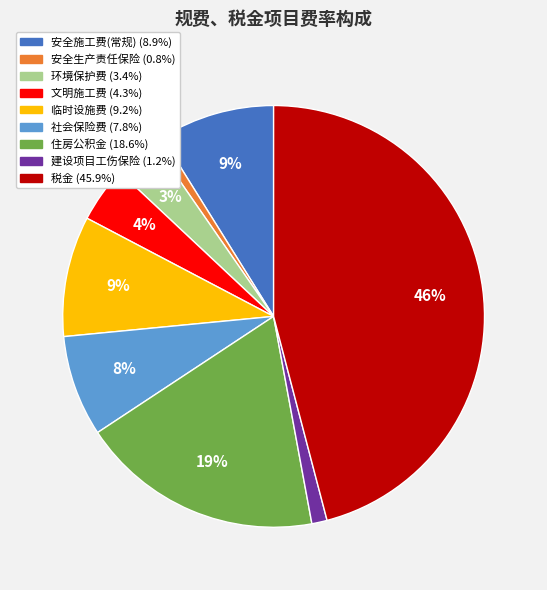

What is the largest slice in the pie chart?

税金